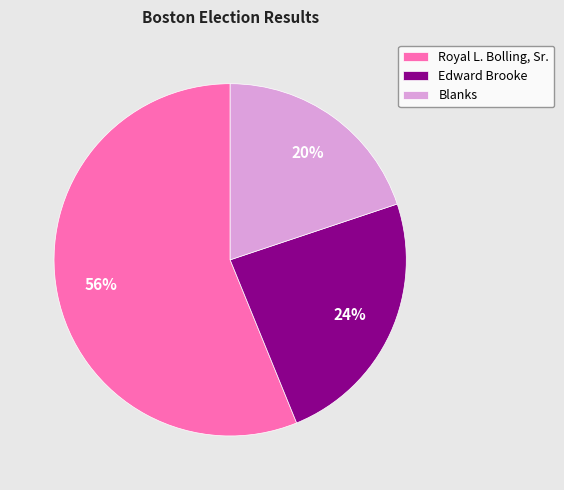

Combined, do Blanks and Royal L. Bolling, Sr. account for over 50%?

Yes